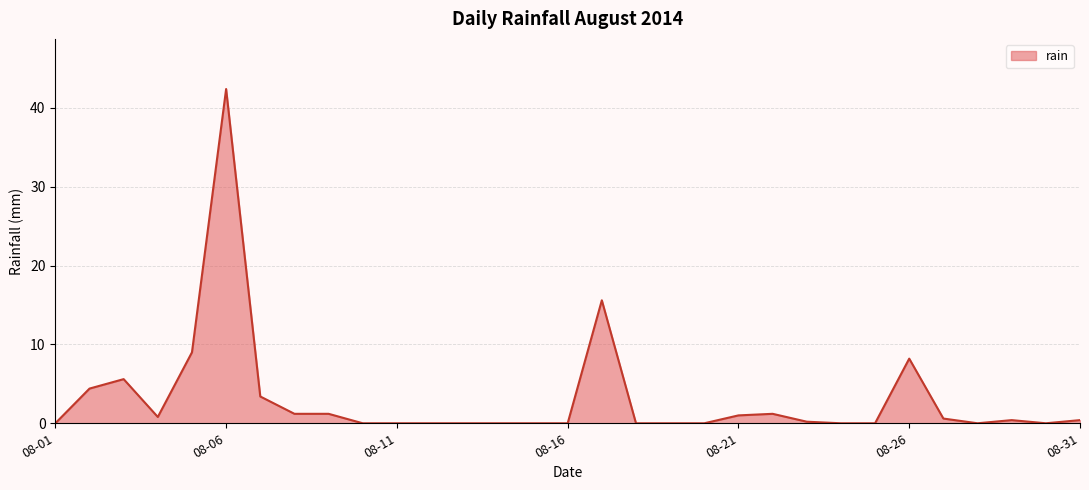

What is the greatest value displayed?

42.4